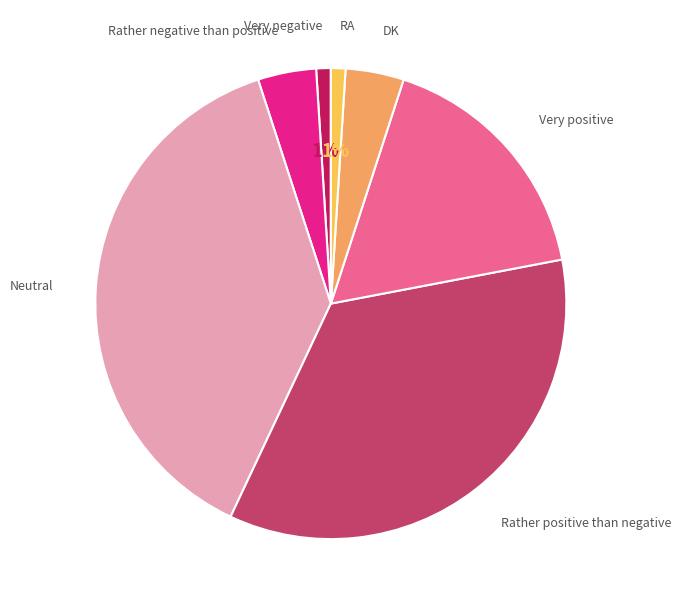

Is there a majority slice in this chart?

No